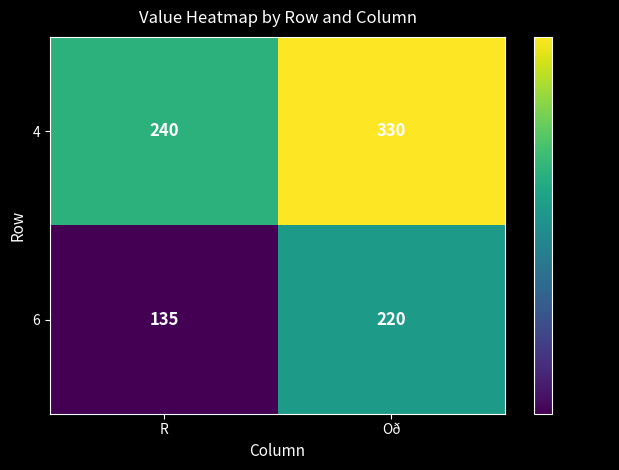

At how many categories does at least one series exceed 211?

2